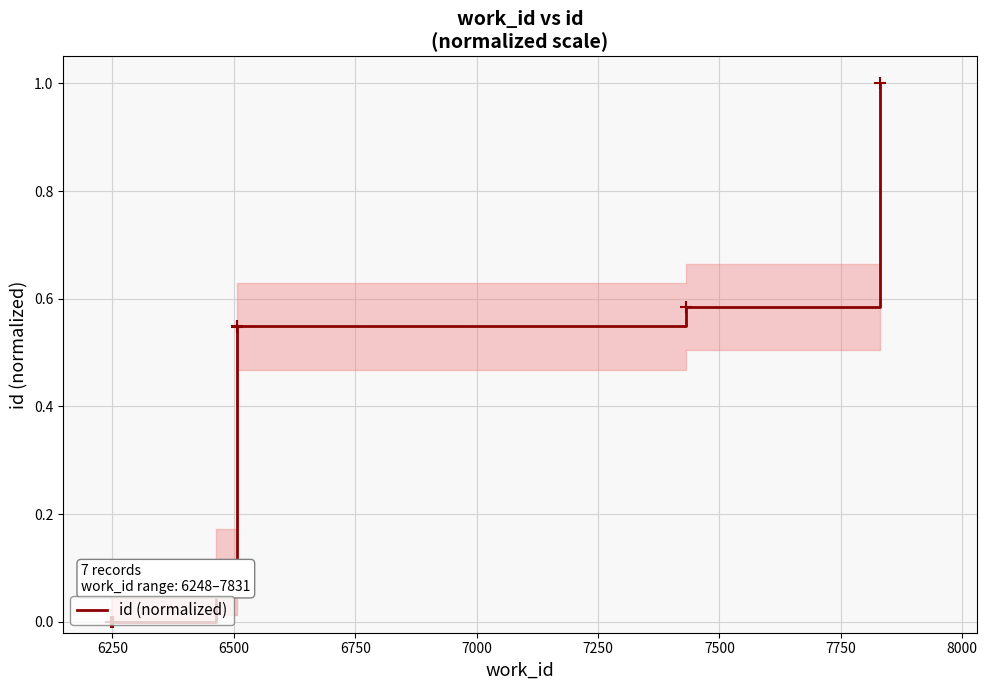

What is the change in value from 6250 to 7000?

+0.5